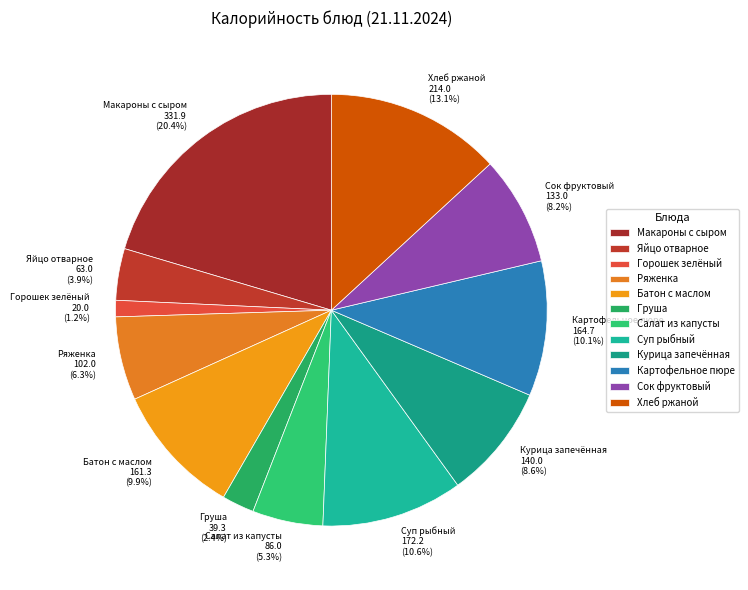

How many segments does this pie chart have?

12